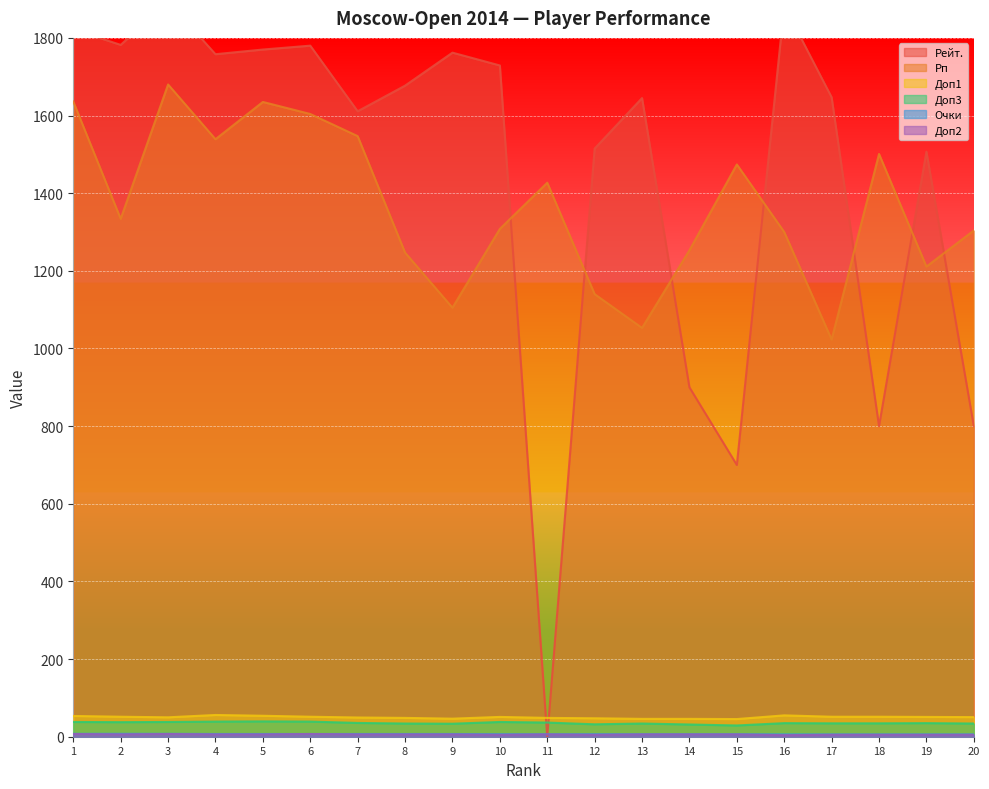

Which series has the largest range (max minus min)?

Рейт.